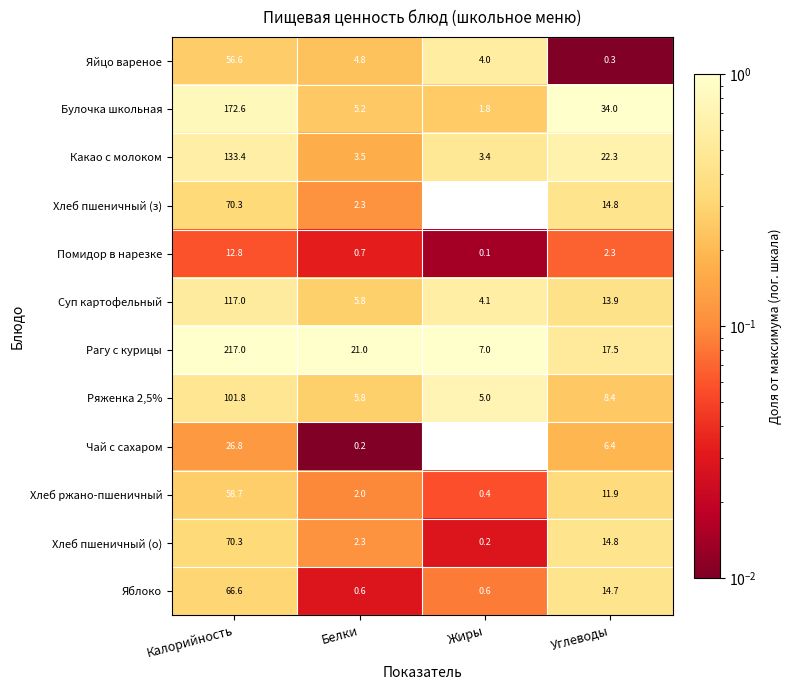

What is the spread (max minus min) of values at Калорийность?

204.2